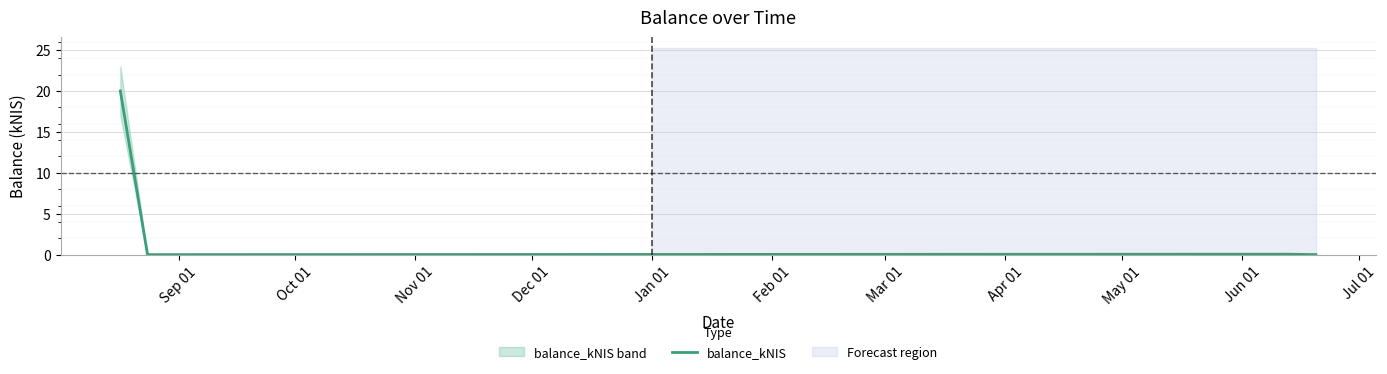

How many interior local valleys (lower than both neighbors) does the data have?

1